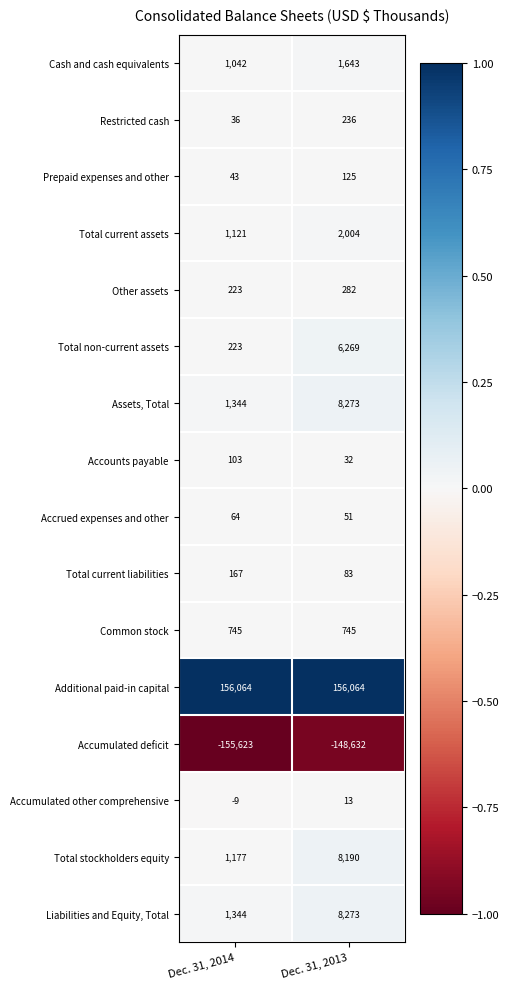

The Total stockholders equity series shows 1177 at Dec. 31, 2014. True or false?

True